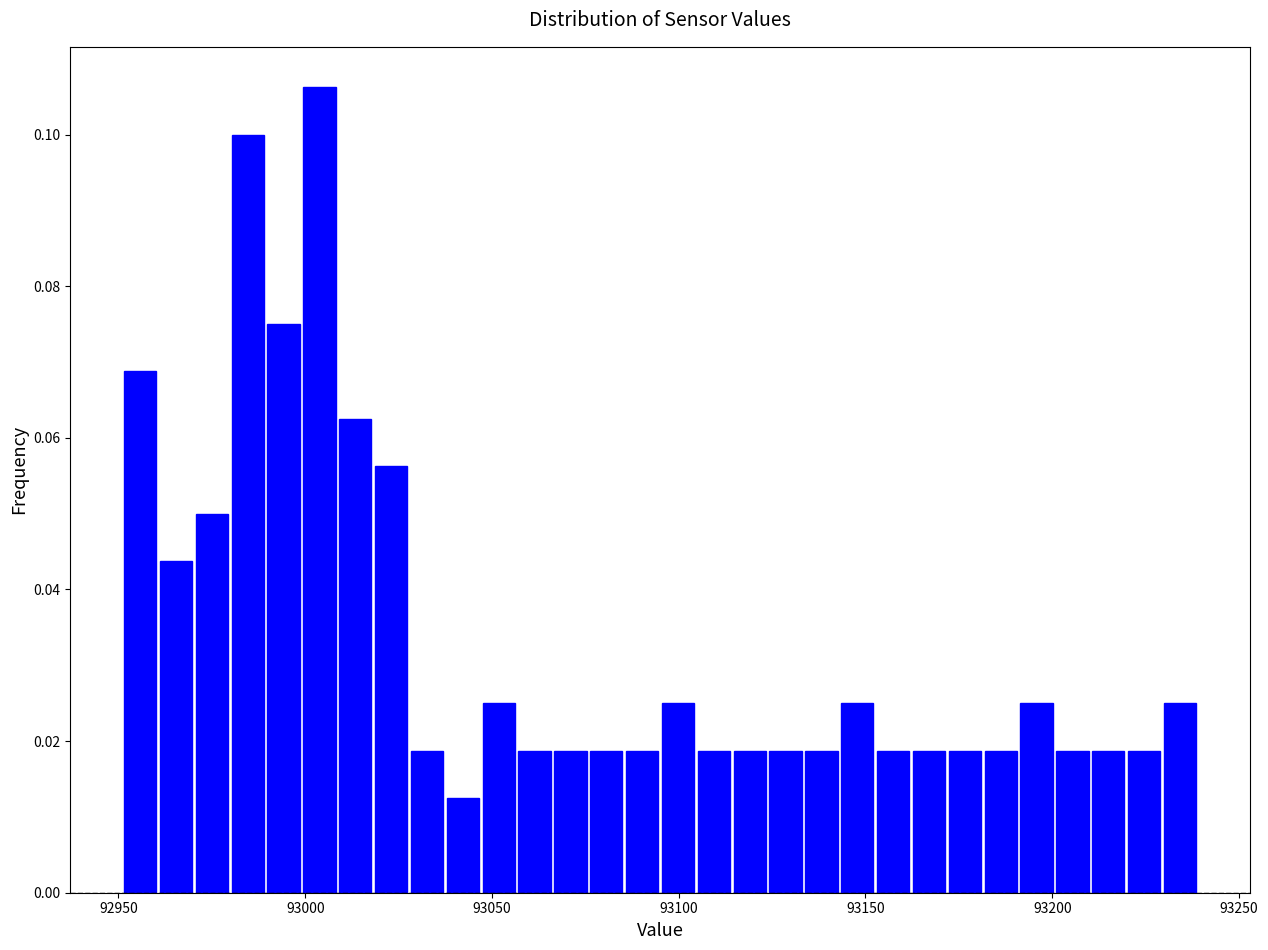

Read against the x-axis, roughly where is the centre of the tallest bar?

93005